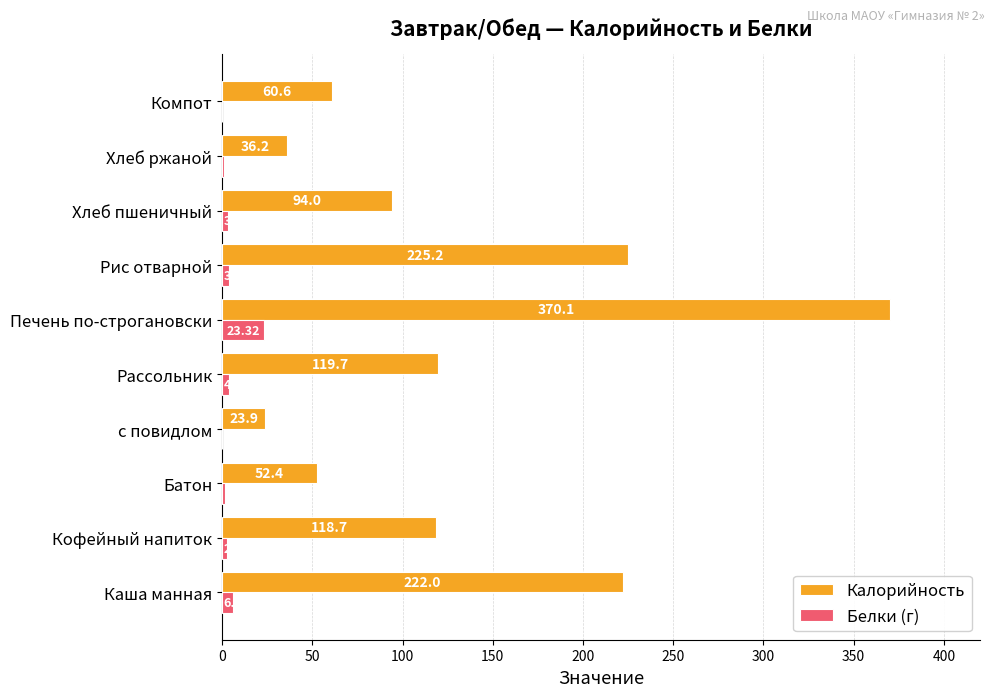

Where is Калорийность nearest to the value 197?

Каша манная